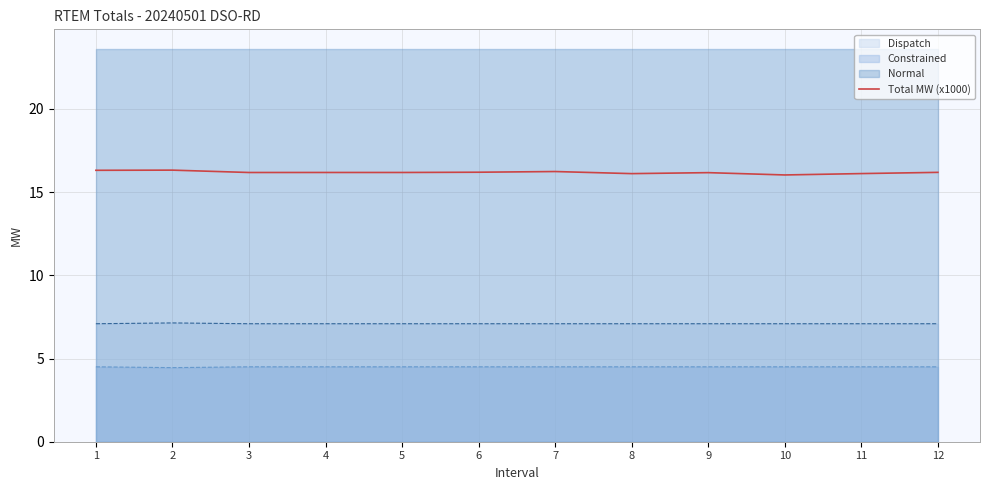

What is the change in value from 2 to 7?

-0.1